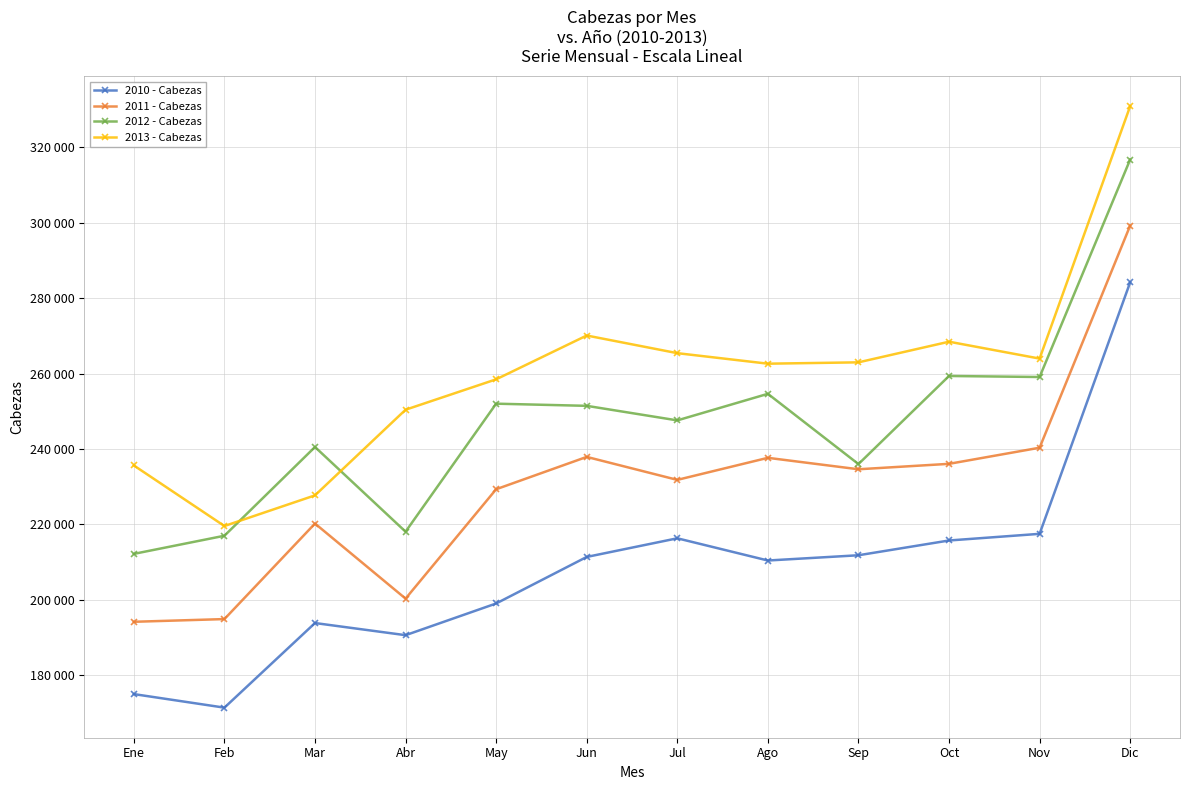

True or false: 2013 - Cabezas and 2010 - Cabezas intersect in this chart.

False